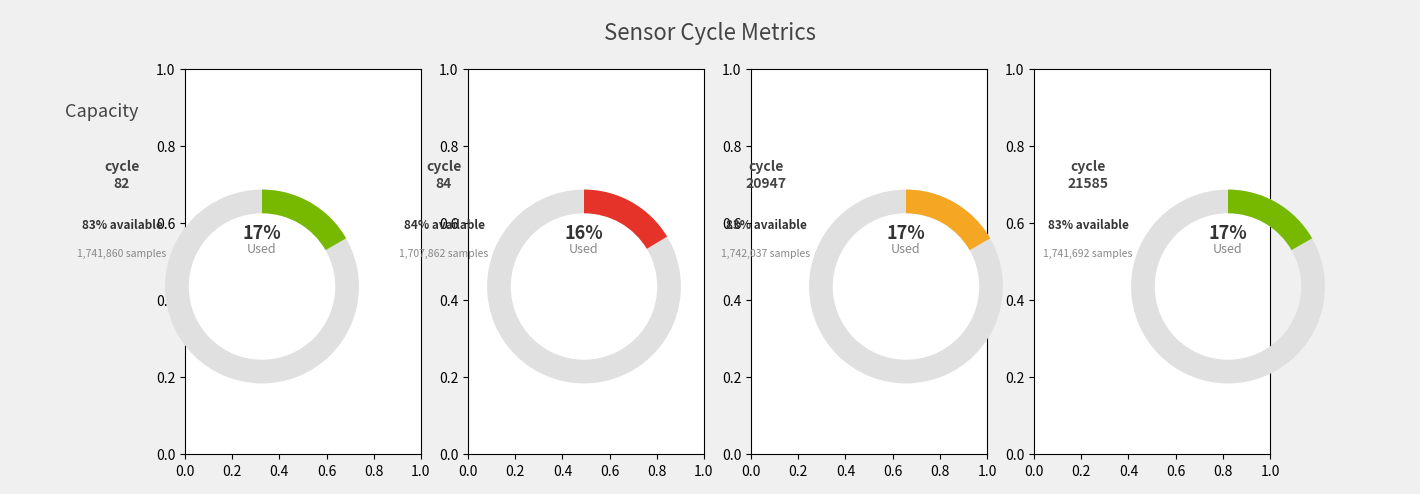

To the nearest percent, what is the average slice percentage?

17%